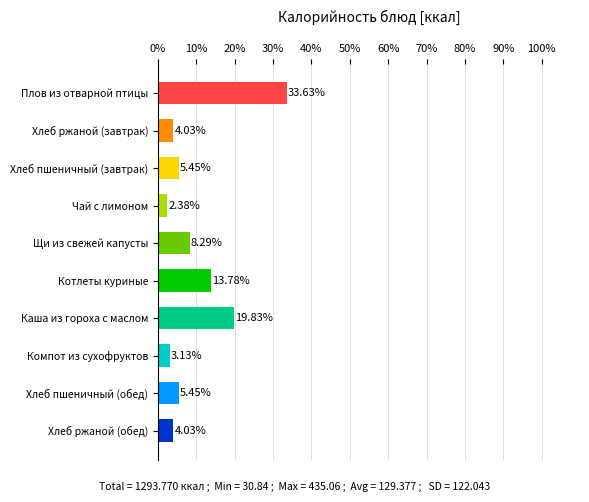

At which label is the value closest to 18?

Каша из гороха с маслом